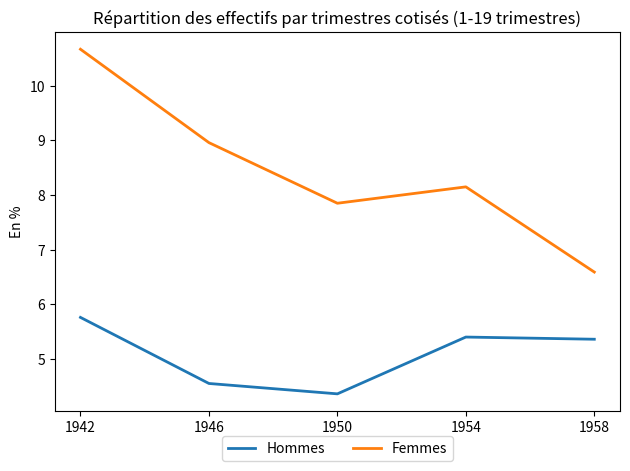

What is the difference between the highest and lowest values at 1946?

4.4